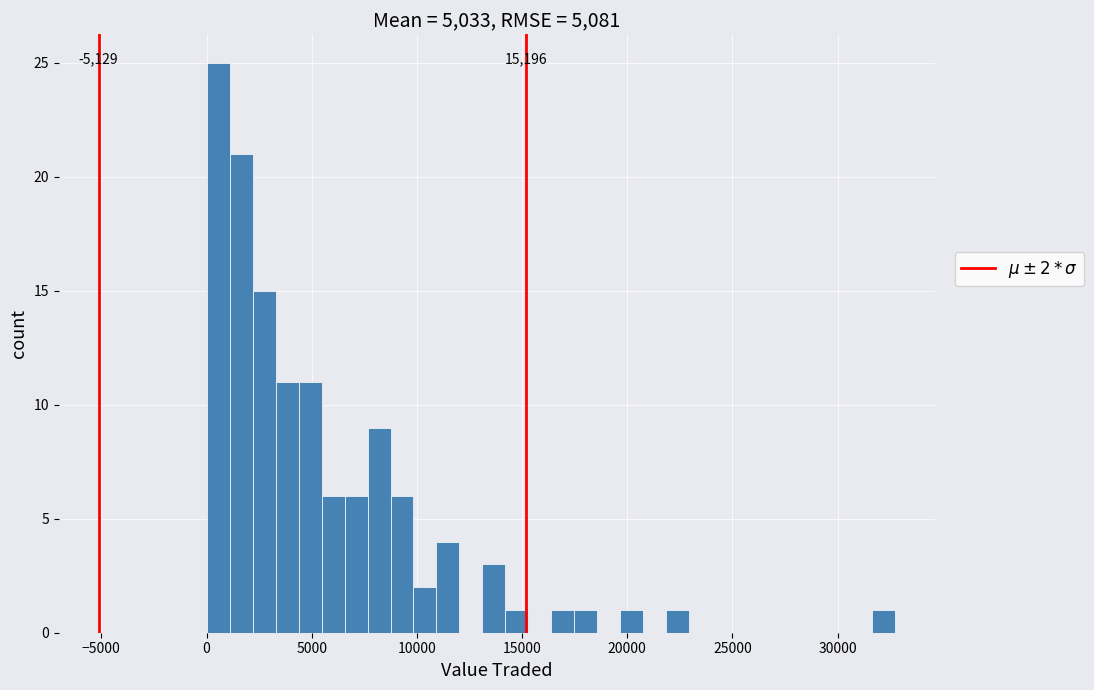

Around what value on the x-axis is the tallest bar? Give the approximate position of its centre, as read against the axis.

500